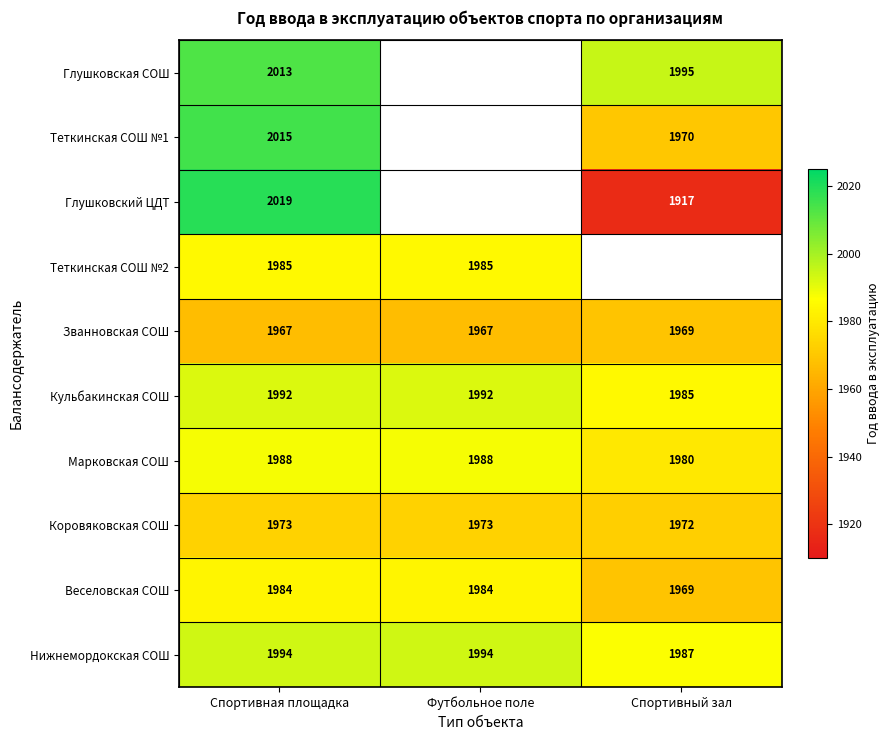

How many data points does each series have?

3